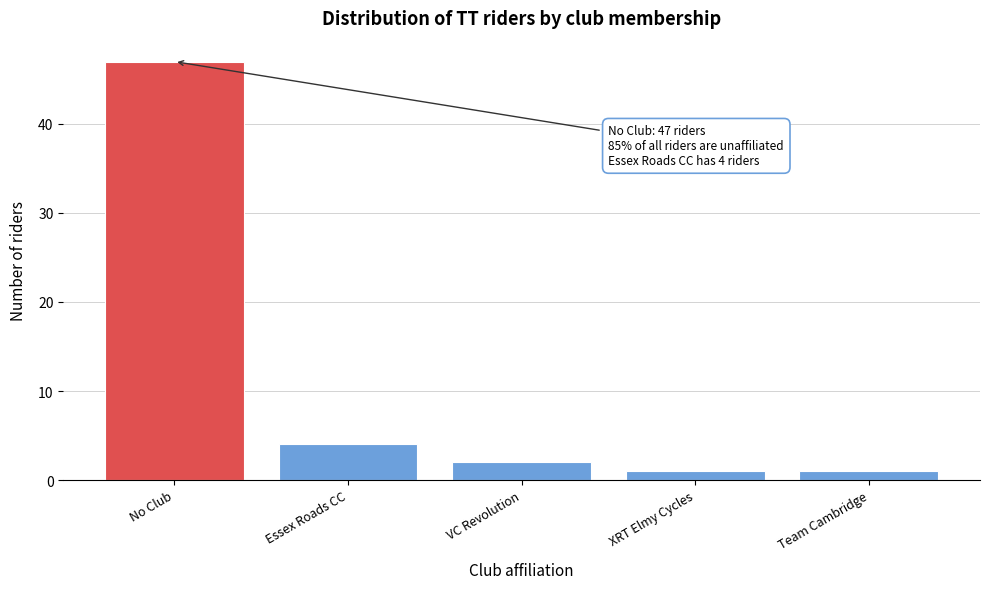

Reading right to left, list all the values displayed in this chart.

1	1	2	4	47